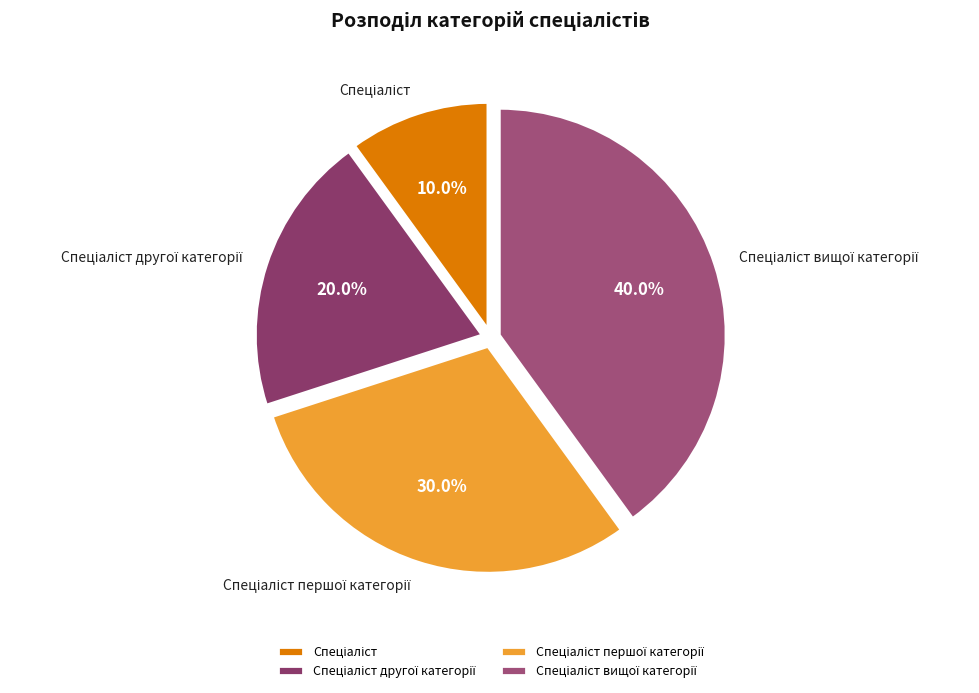

Does any single category account for the majority?

No